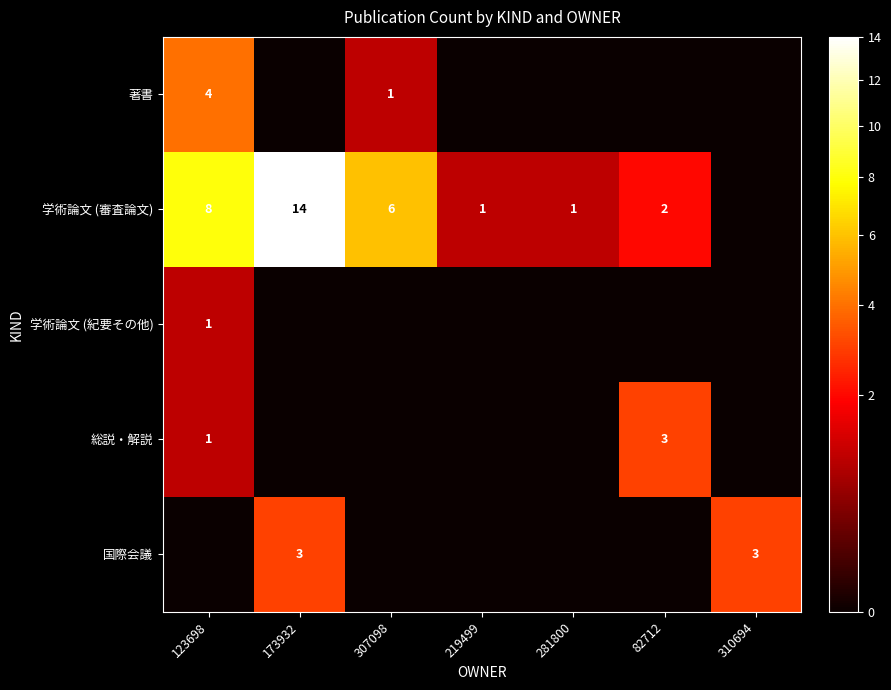

Is it true that 学術論文 (審査論文) equals 2 at 82712?

True